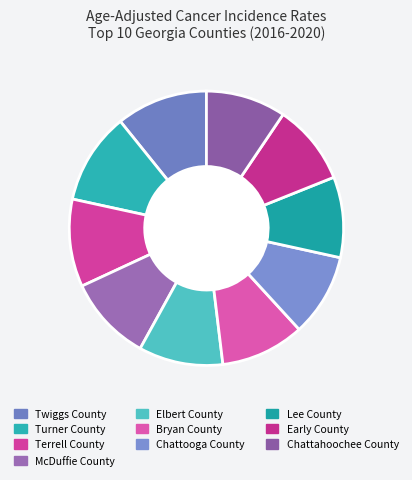

Count the number of slices in the pie.

10